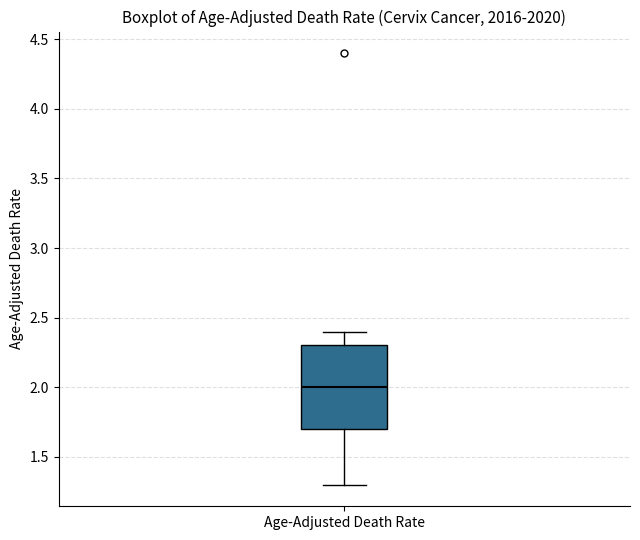

Transcribe this box plot: give where the median line is, the range the box spans, and where the two whiskers end, as read against the y-axis. The values are not printed on the chart, so give them approximately, as read against the axis.

median 2.0, box 1.7 to 2.3, whiskers 1.3 to 2.4